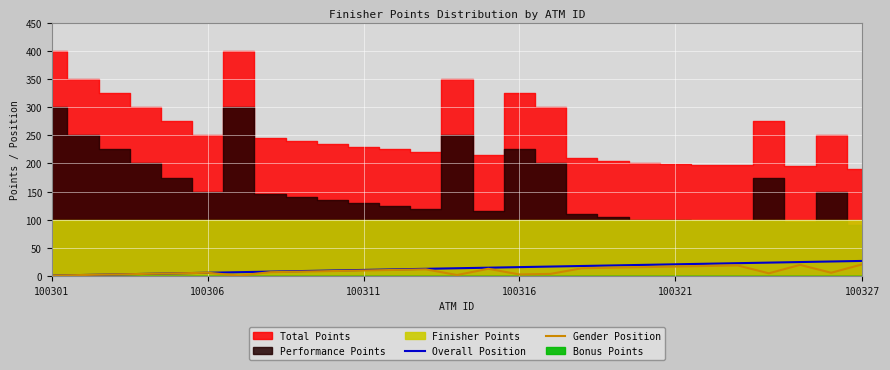

True or false: Gender Position and Overall Position intersect in this chart.

False